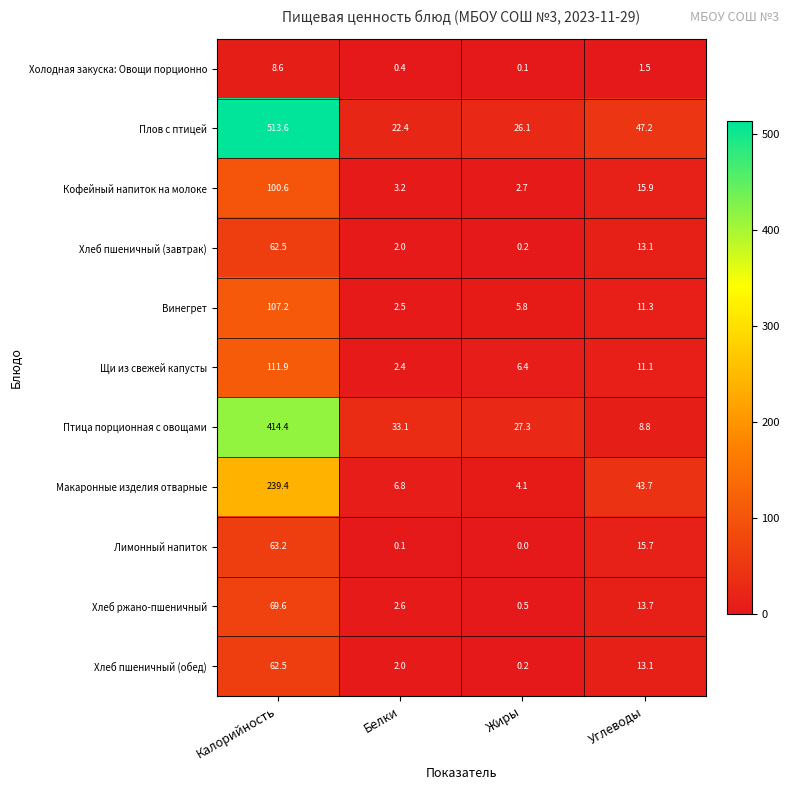

What is the difference between the maximum and minimum values in the Кофейный напиток на молоке series?

97.9